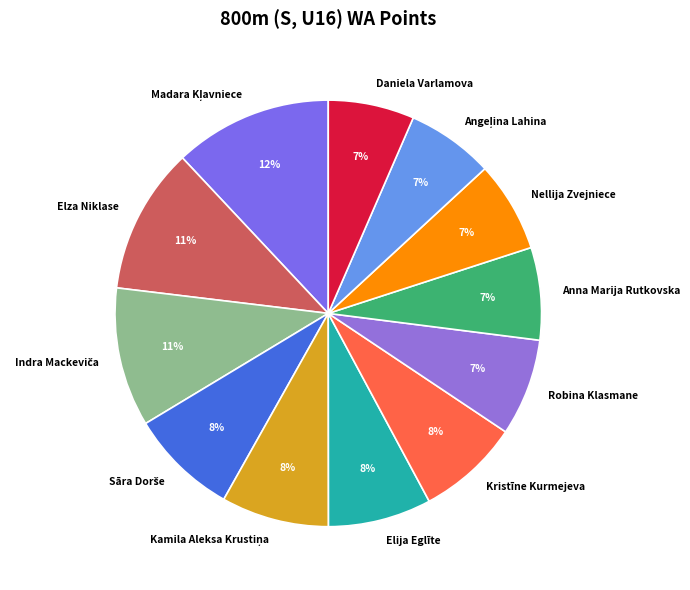

Between Anna Marija Rutkovska and Elija Eglīte, which is larger?

Elija Eglīte